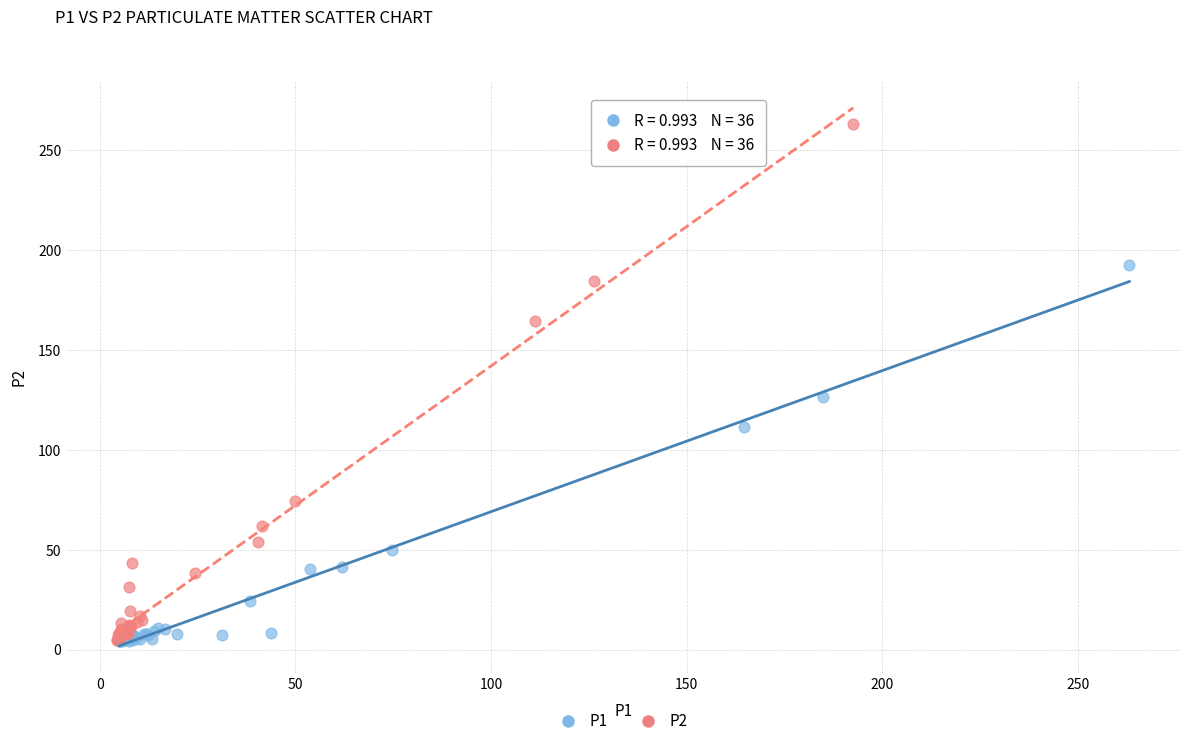

Which series reaches the maximum Y coordinate?

P2